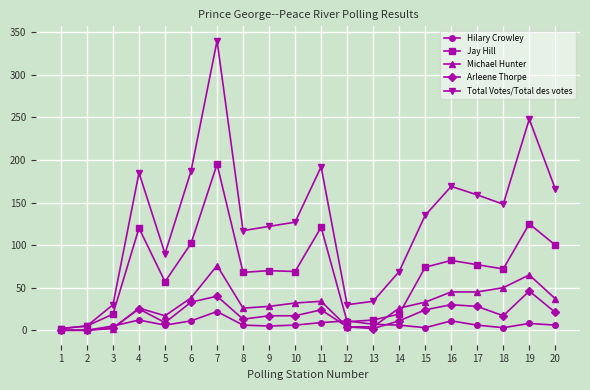

Where does the Total Votes/Total des votes series first go above 135?

4